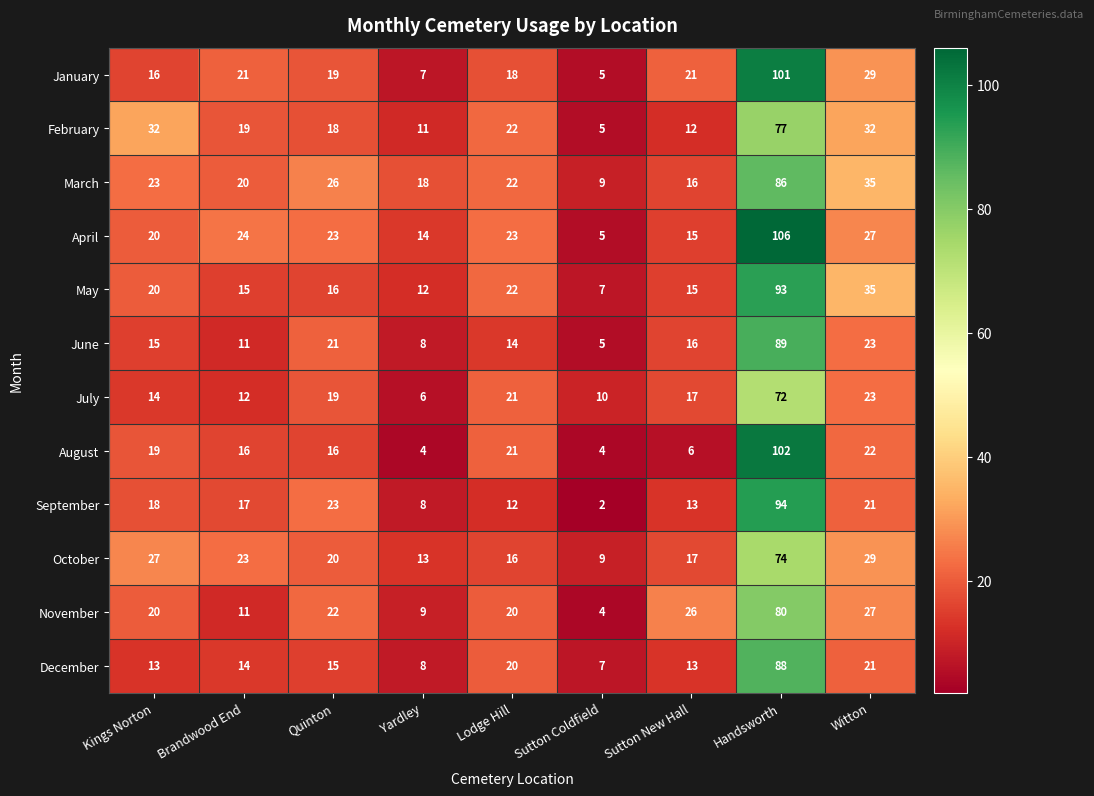

The August series shows 6 at Sutton Coldfield. True or false?

False